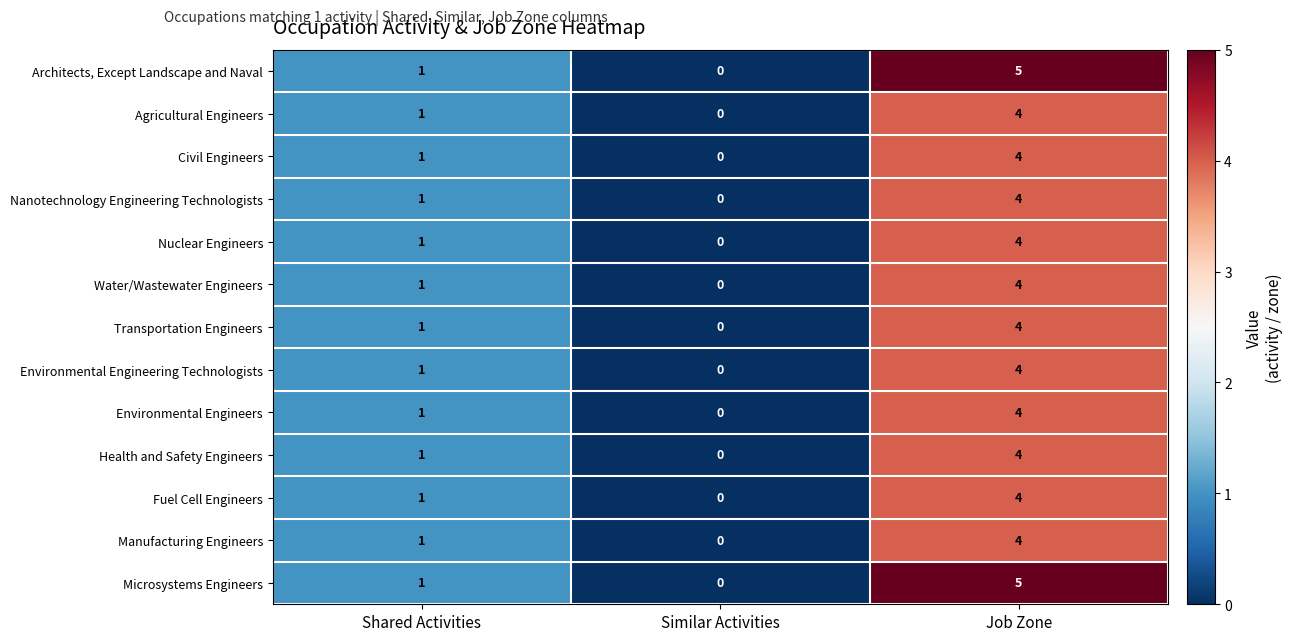

How many data points does each series have?

3